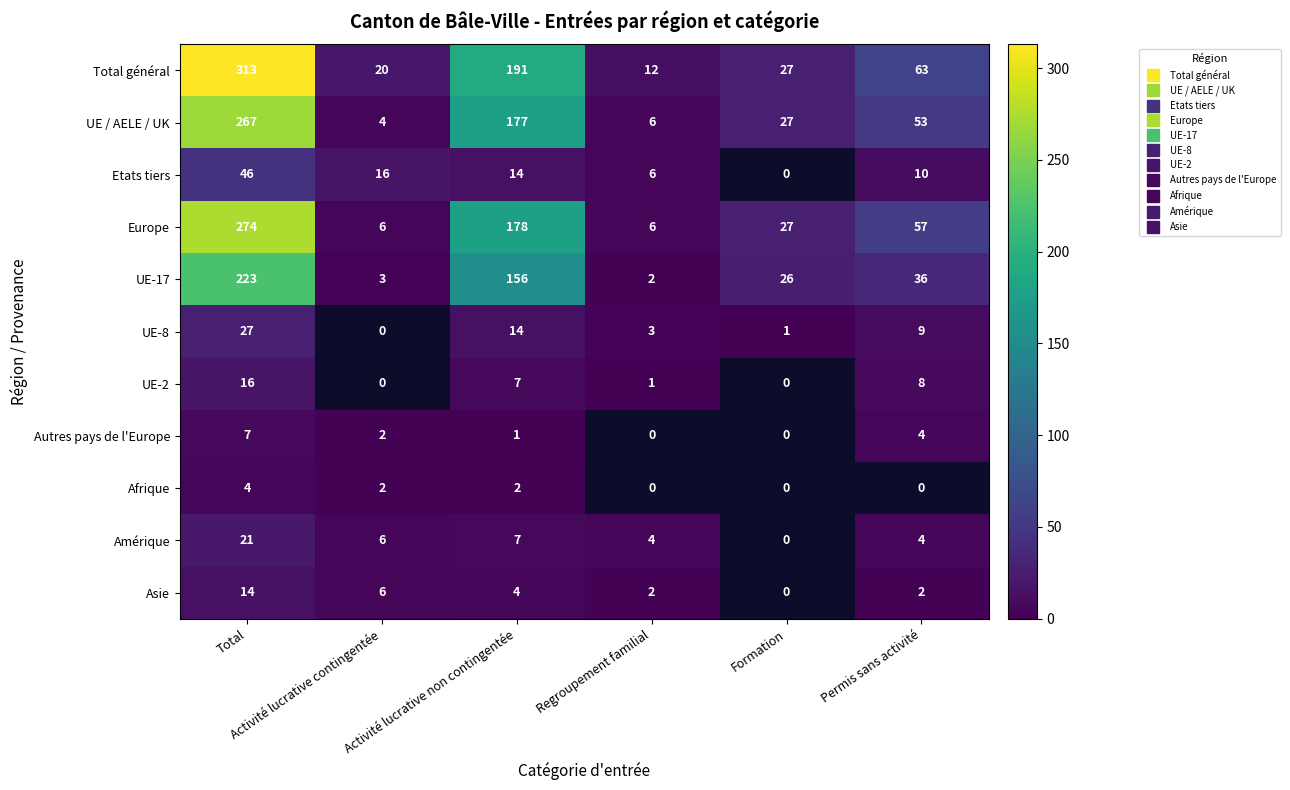

Count the Asie values in the range 2 to 6.

4